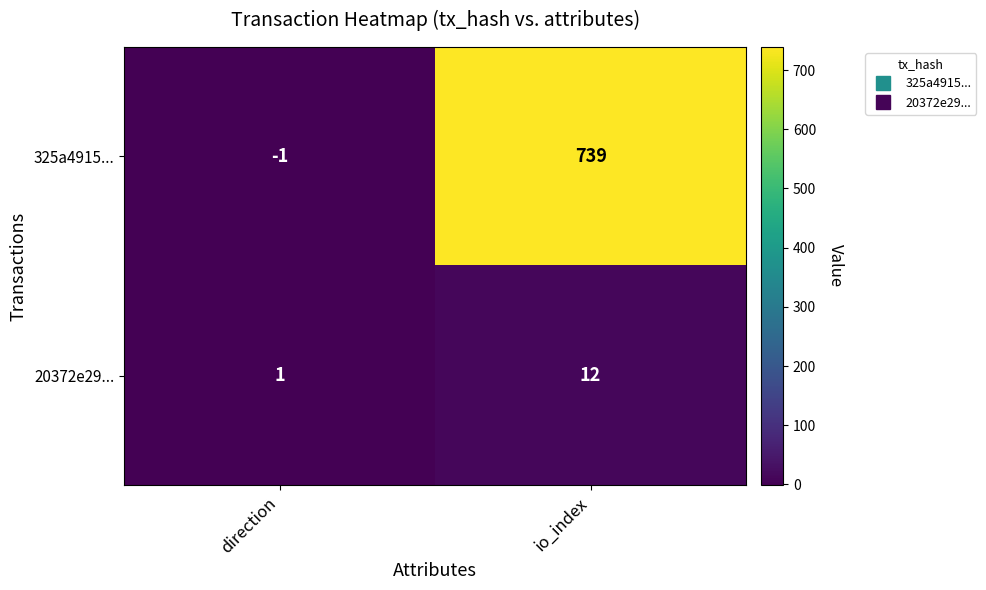

At which category does the chart reach its minimum across all series?

direction